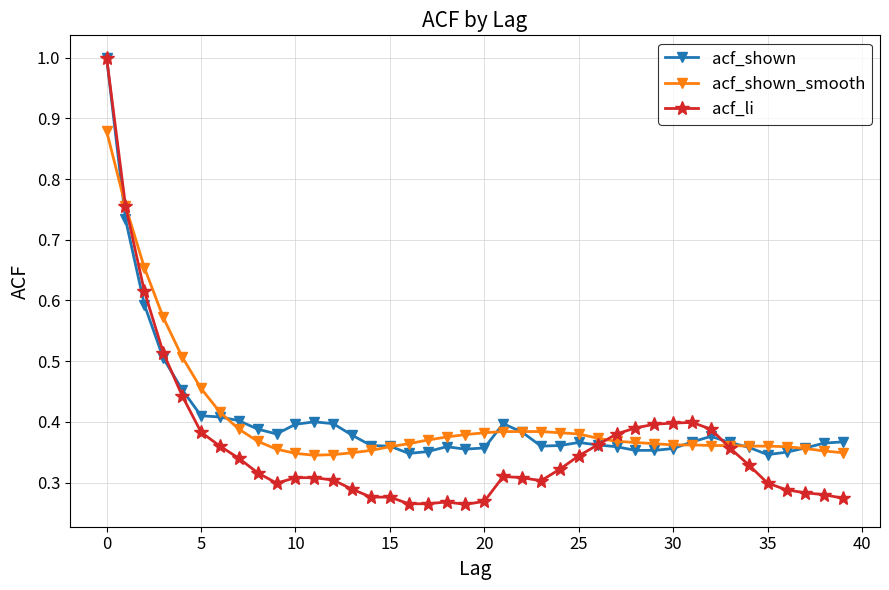

At how many categories does at least one series exceed 0?

40